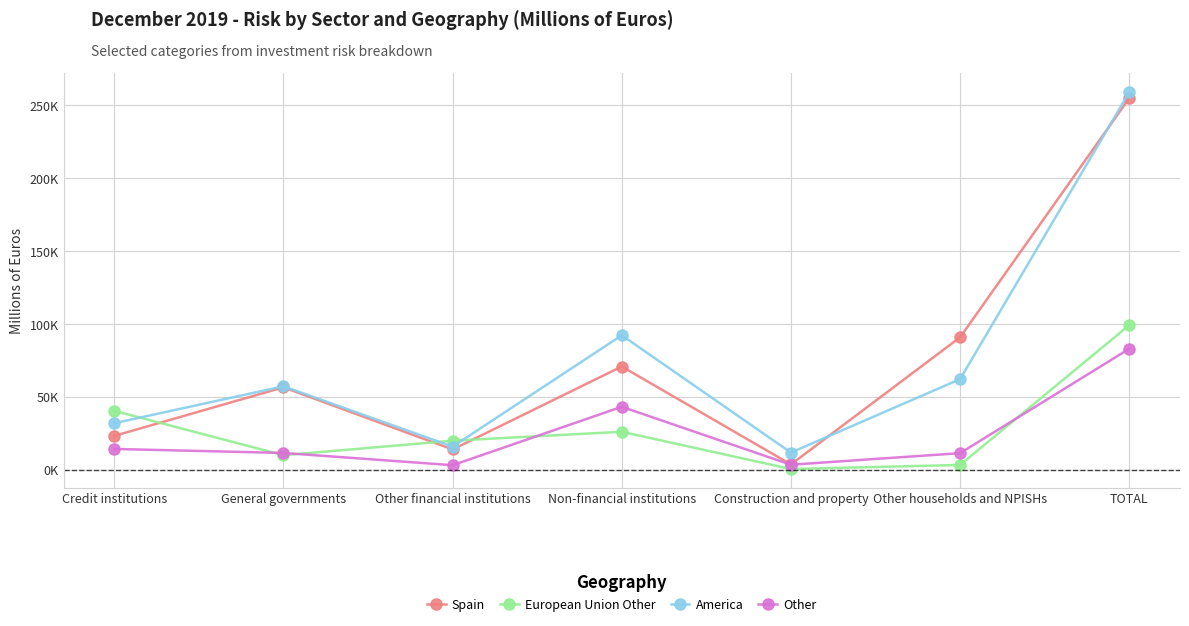

What is the smallest value displayed?

361